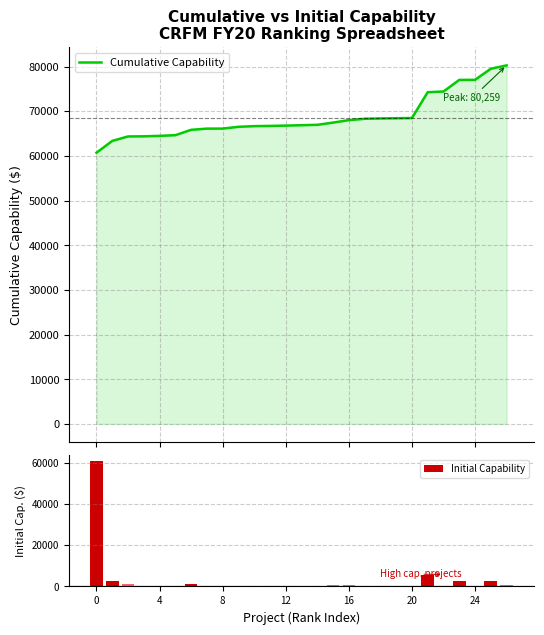

What is the lowest value of the Cumulative Capability series?

60700